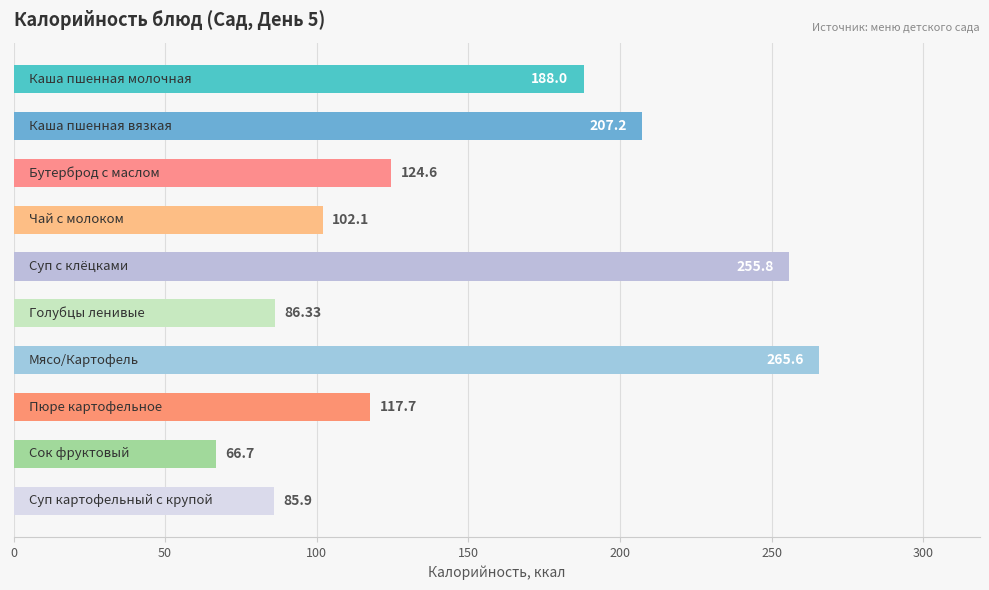

What is the maximum value shown in the chart?

265.6